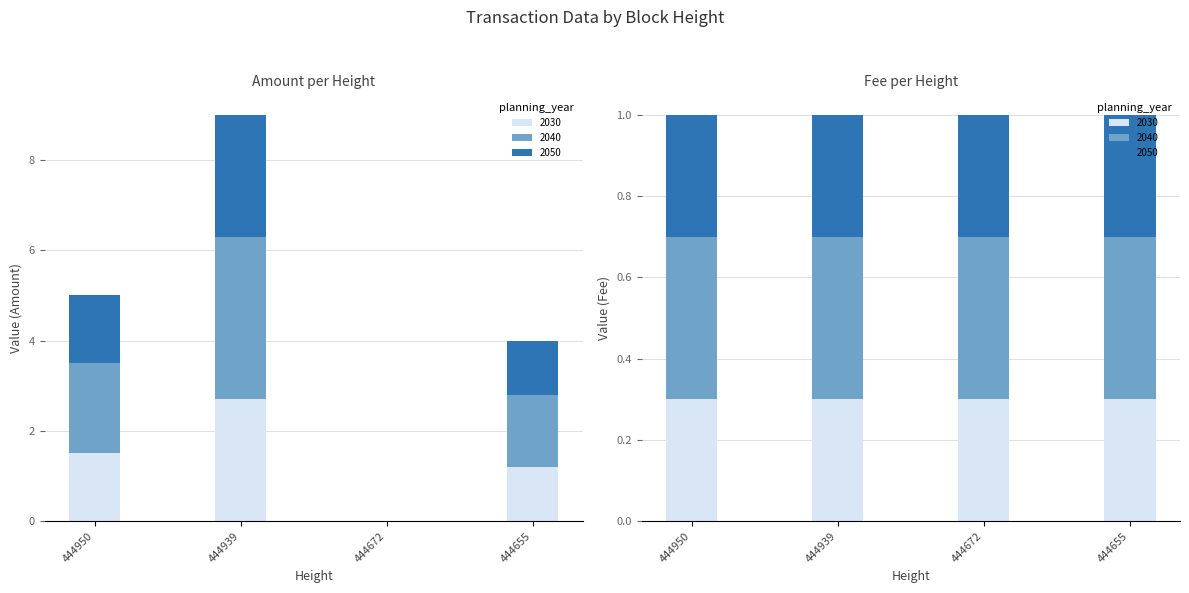

True or false: the data shows 0.8 at 444950.

False